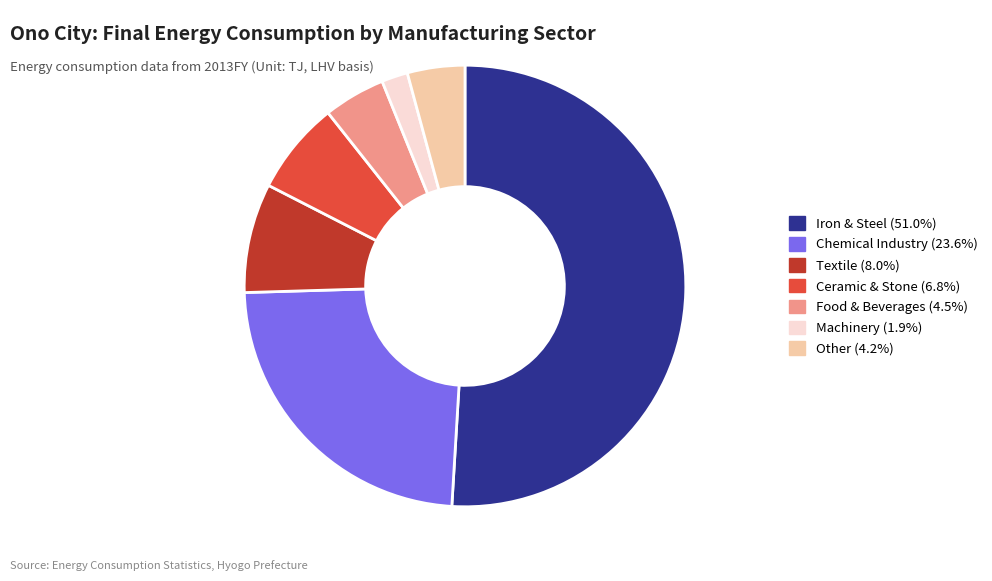

Is there any slice that represents more than half of the pie?

Yes